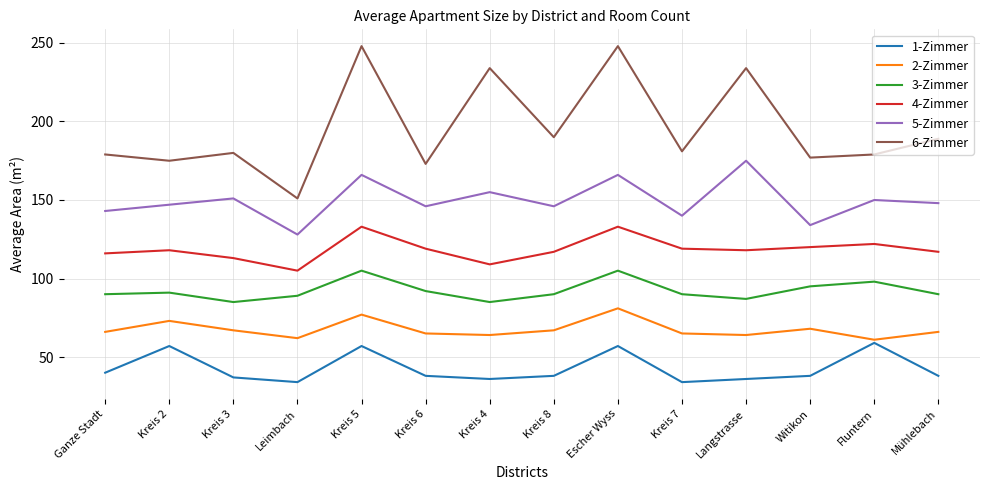

Which series has the widest spread of values?

6-Zimmer